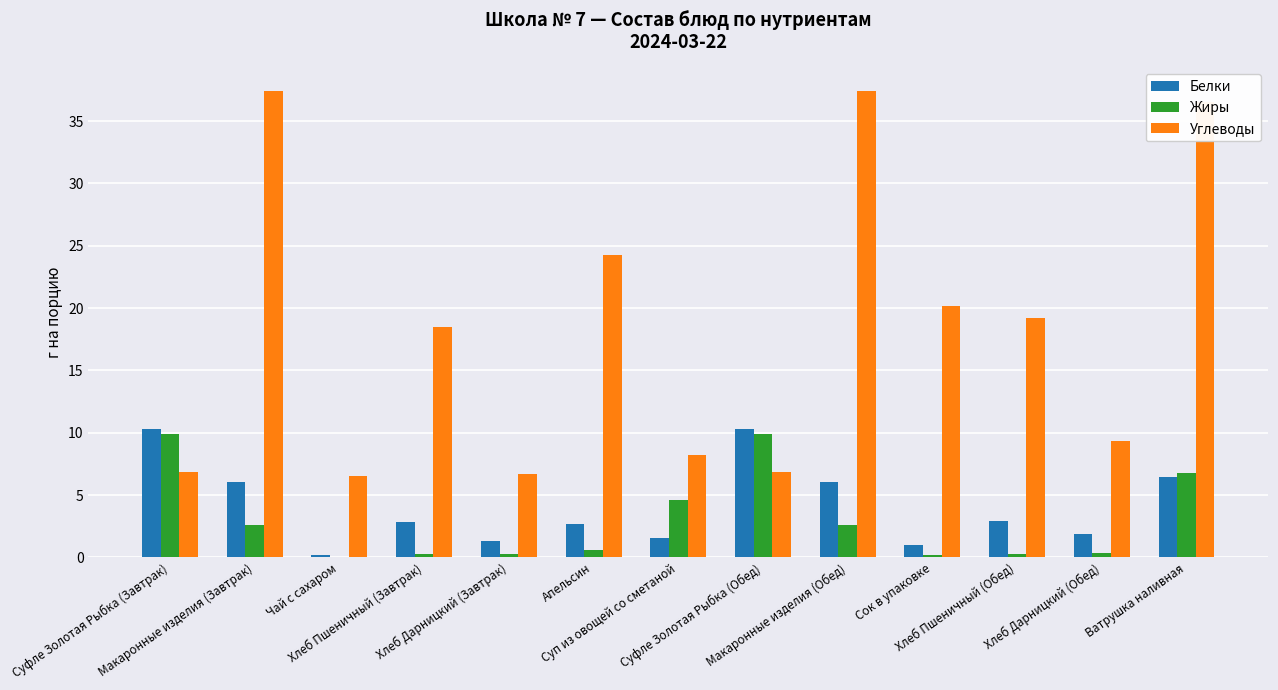

What is the greatest value displayed?

37.4